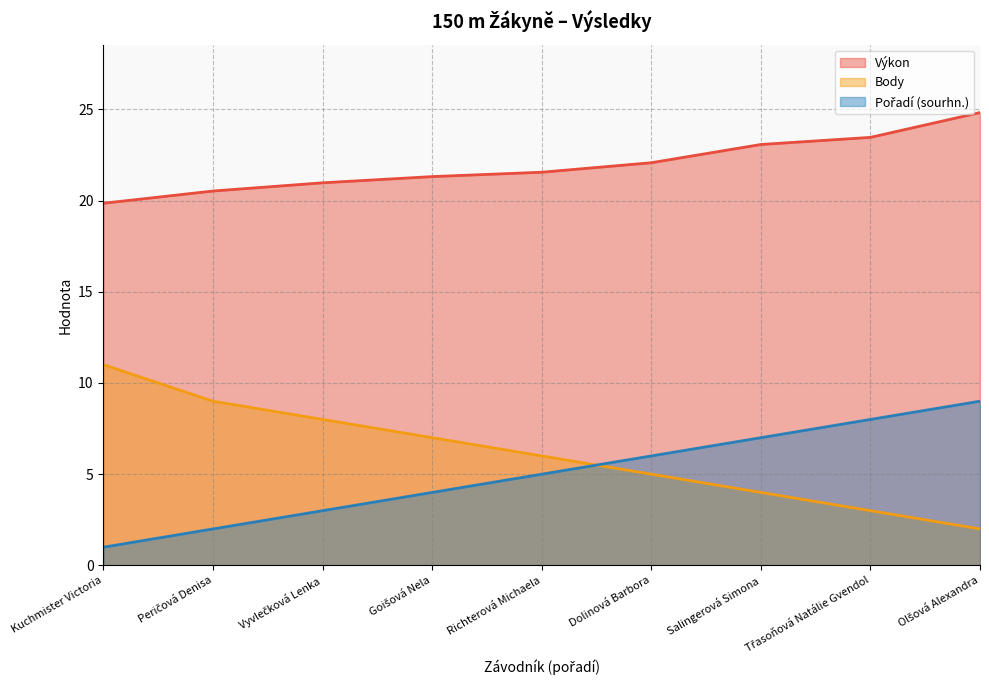

Where do Body and Pořadí (sourhn.) first cross each other?

Richterová Michaela and Dolinová Barbora